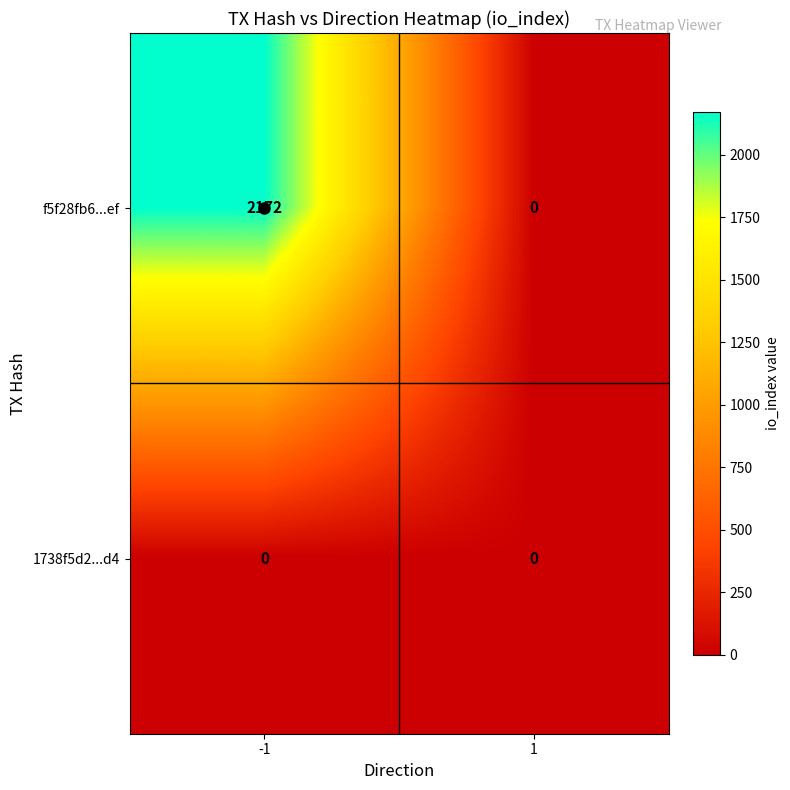

List the series in order of their peak value, highest first.

f5f28fb6...ef, 1738f5d2...d4